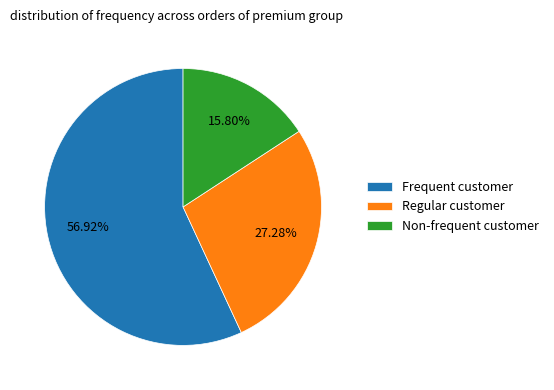

Which category has the smallest portion of the pie?

Non-frequent customer